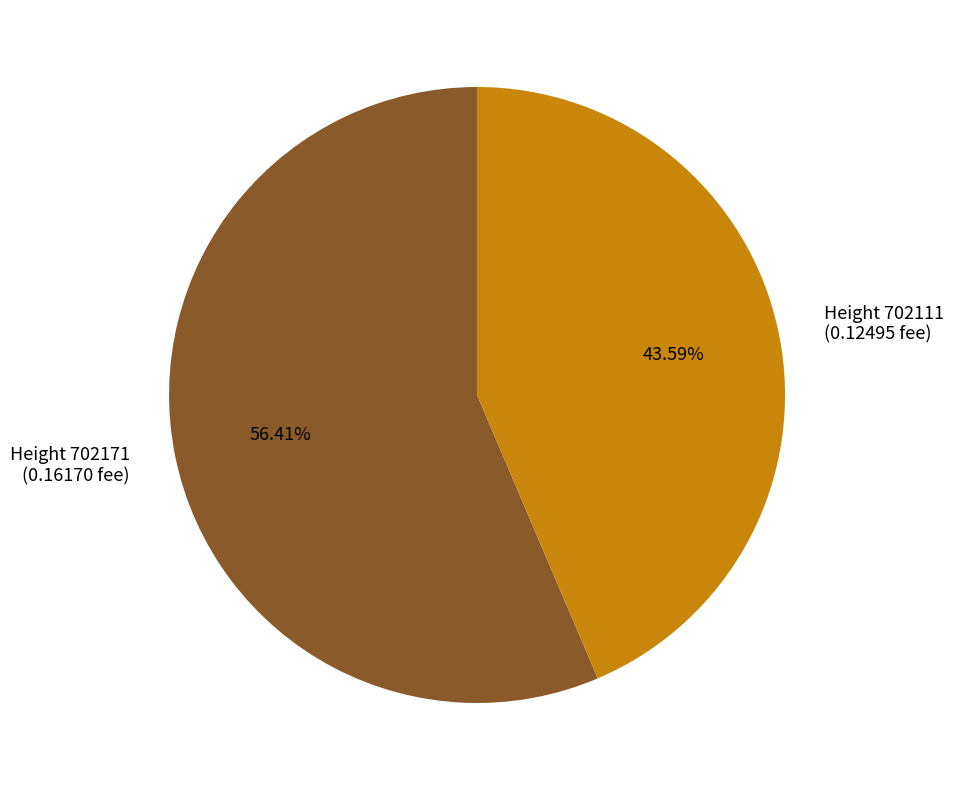

Between 702111 and 702171, which is larger?

702171